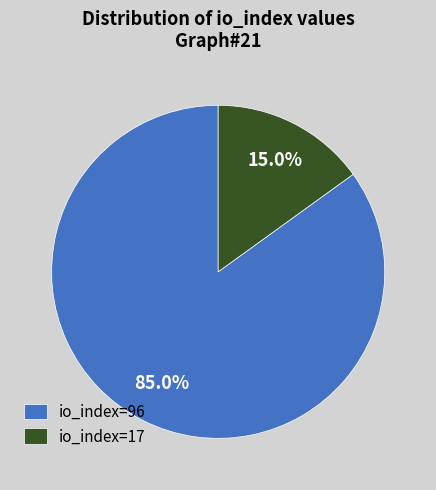

What is the total percentage of io_index=96 and io_index=17?

100.0%